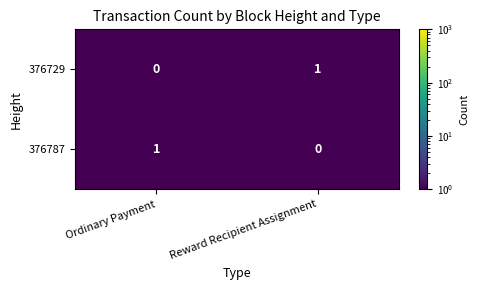

Where is 376729 nearest to the value 0?

Ordinary Payment